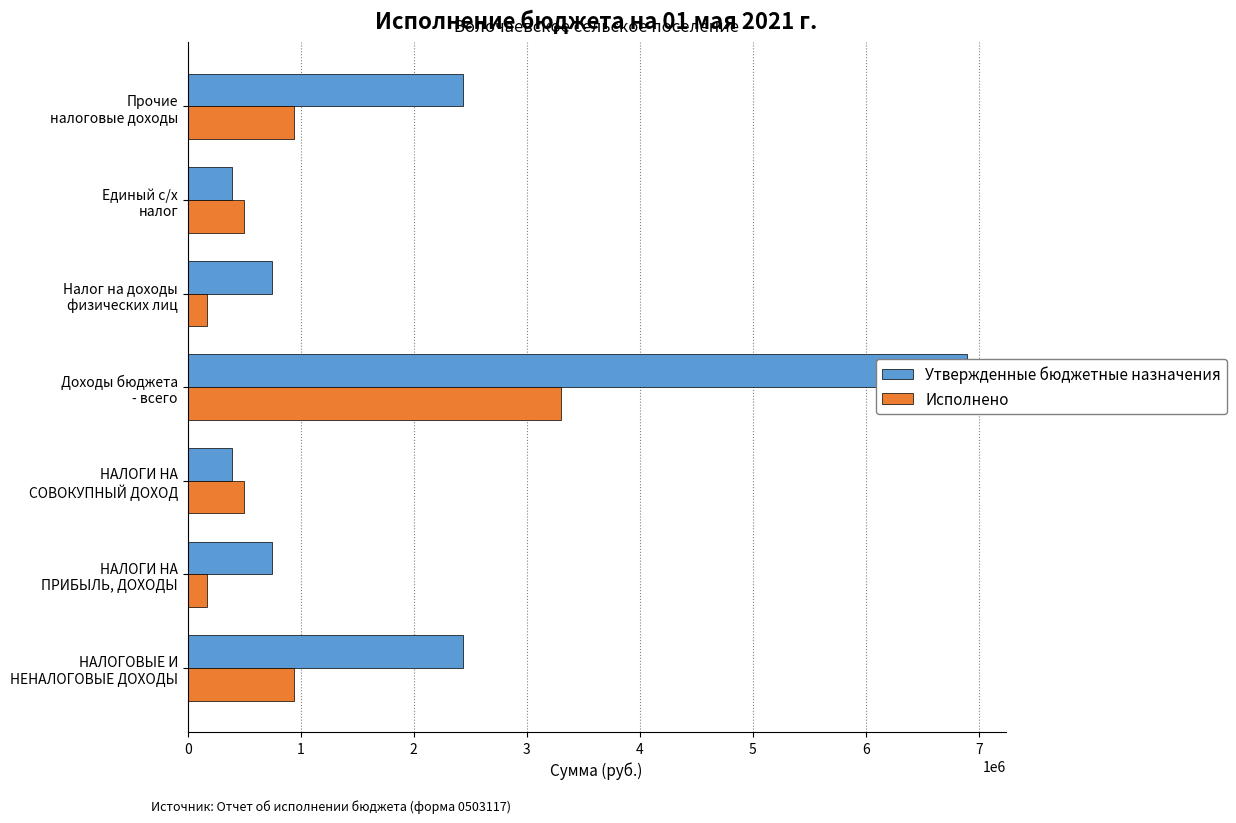

Count the number of data series in this chart.

2